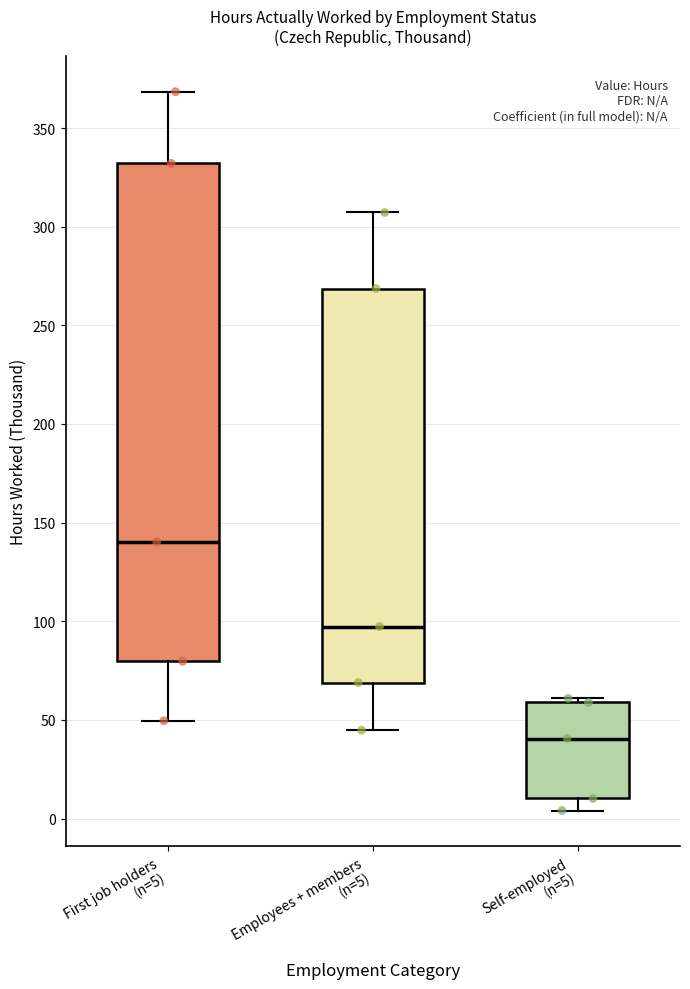

Reading left to right, read every box against the y-axis: the position of its median line, the range the box covers, and the ends of its whiskers. The values are not printed on the chart, so give them approximately, as read against the axis.

First job holders (n=5): median 140, box 80 to 330, whiskers 50 to 370
Employees + members (n=5): median 95, box 70 to 270, whiskers 45 to 305
Self-employed (n=5): median 40, box 10 to 60, whiskers 5 to 60 (just above the box's upper edge)